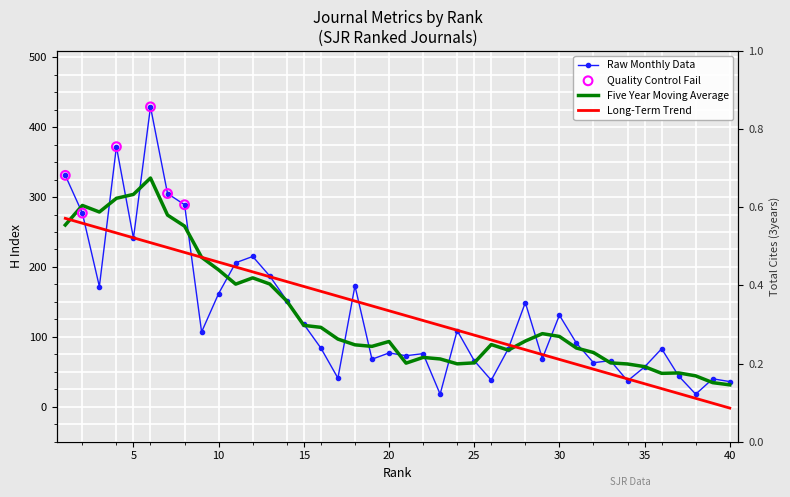

What is the change in value from 6 to 33?

-363